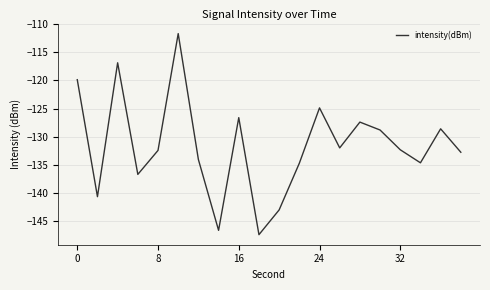

What is the smallest value displayed?

-147.4